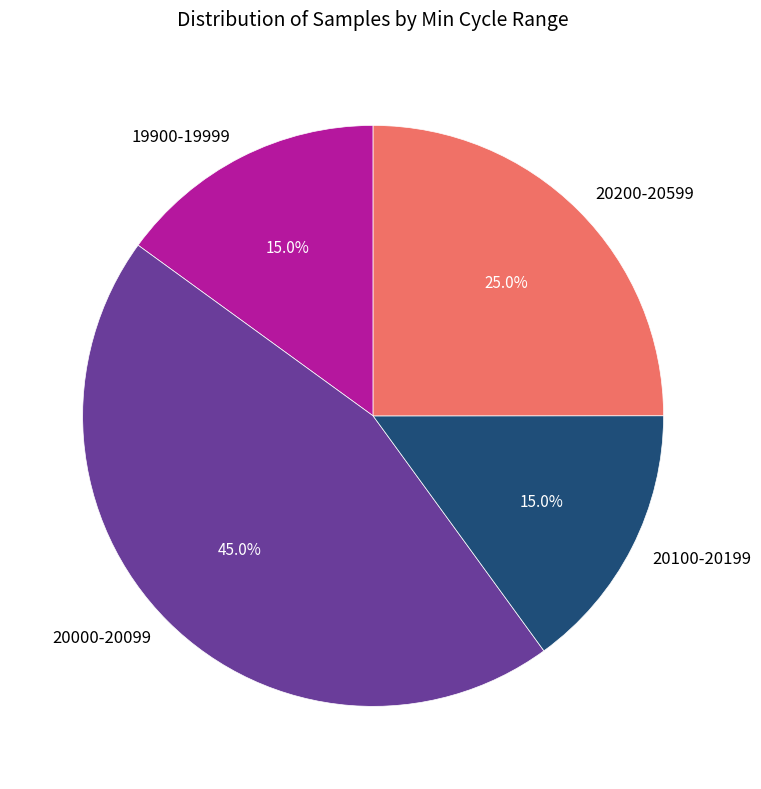

What is the largest slice in the pie chart?

20000-20099